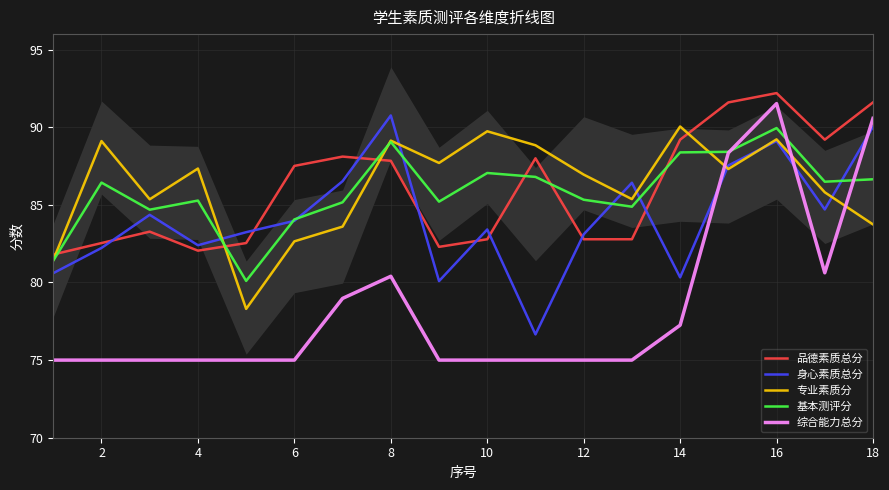

What is the lowest value of the 综合能力总分 series?

75.0